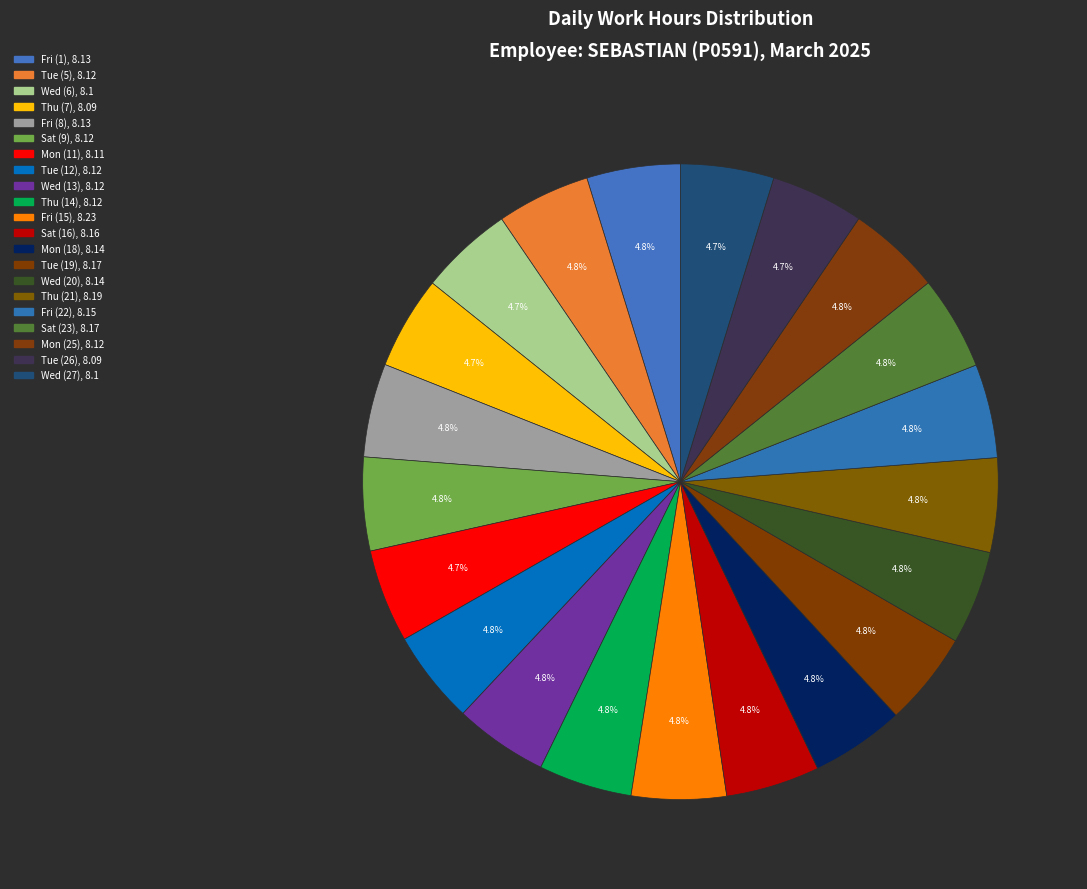

What percentage is the Sat (16) slice, to the nearest percent?

5%